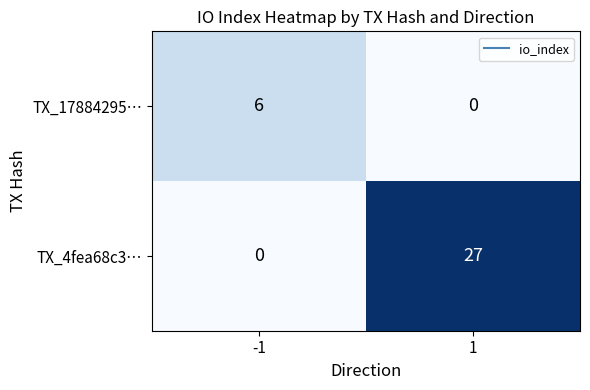

What is the greatest value displayed?

27